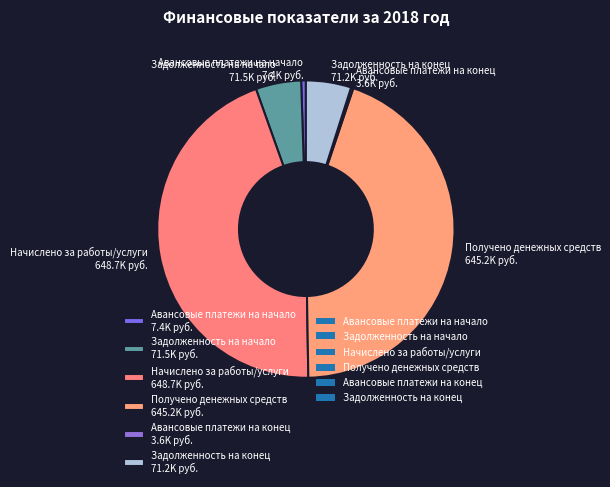

Which has a higher value, Получено денежных средств 645.2K руб. or Задолженность на конец 71.2K руб.?

Получено денежных средств 645.2K руб.